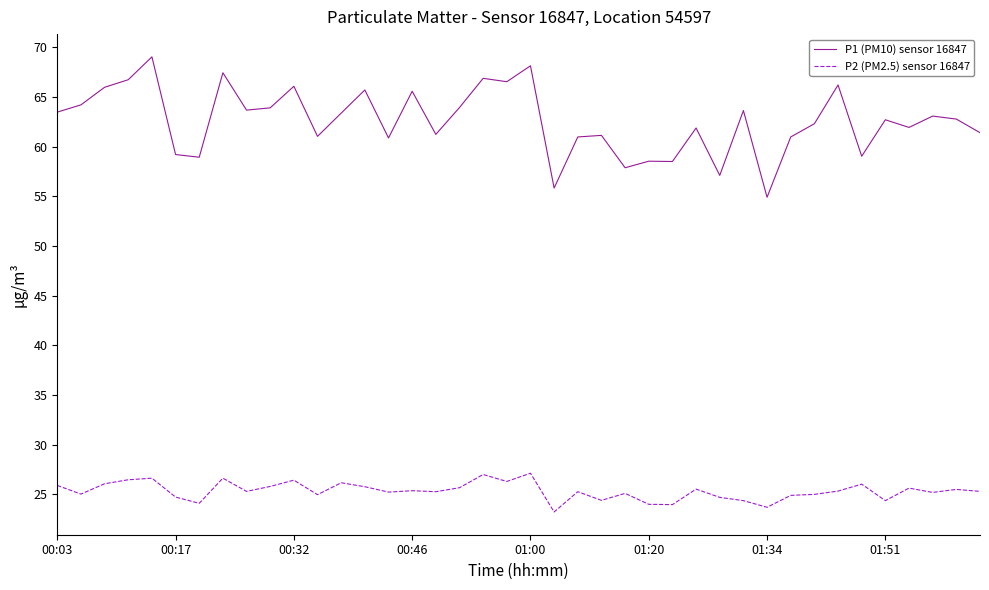

What is the average value of the P2 (PM2.5) sensor 16847 series?

25.3